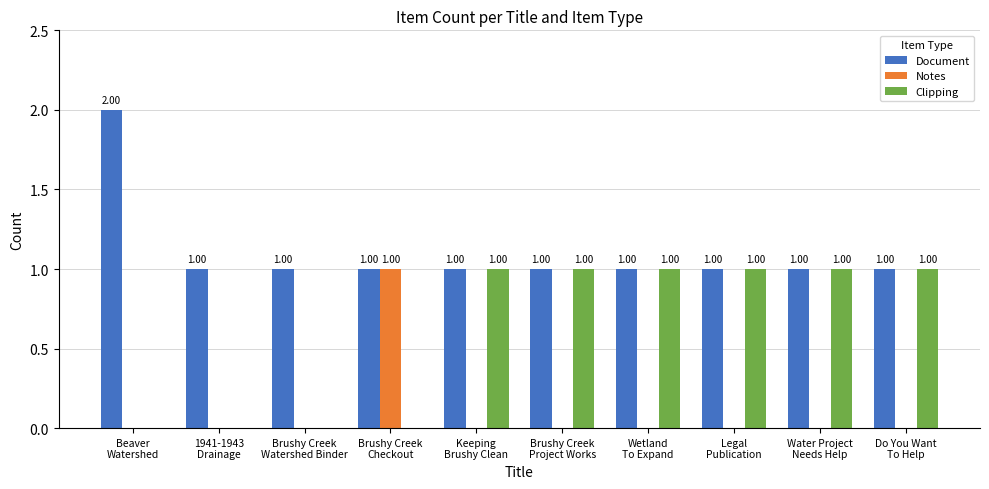

What is the sum of all Clipping values?

6